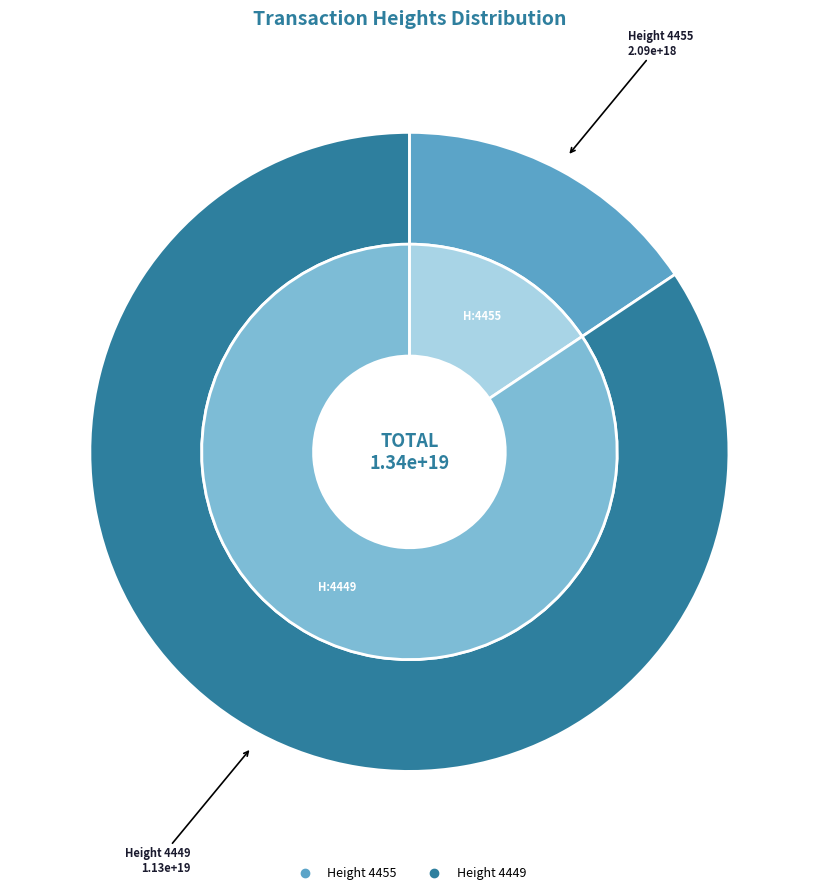

Which category accounts for the majority?

4449